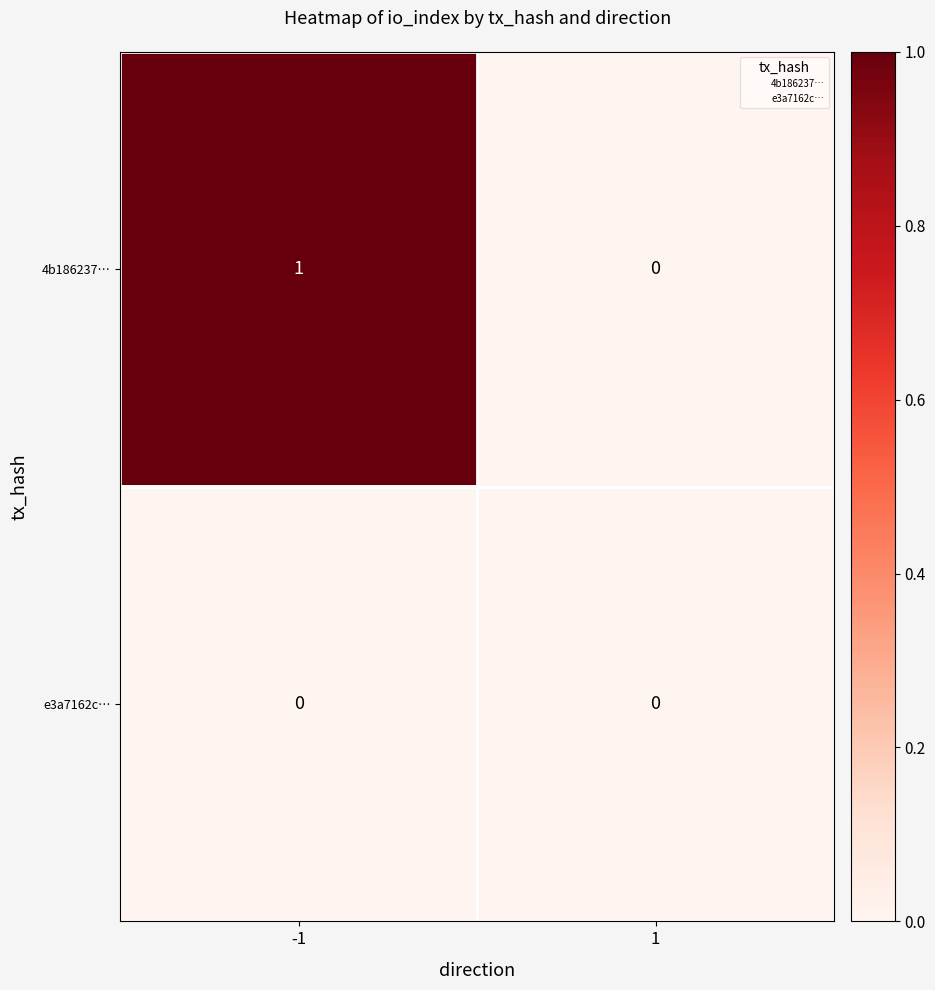

Reading left to right, transcribe all the data shown in this chart.

4b186237…: -1=1	1=0
e3a7162c…: -1=0	1=0